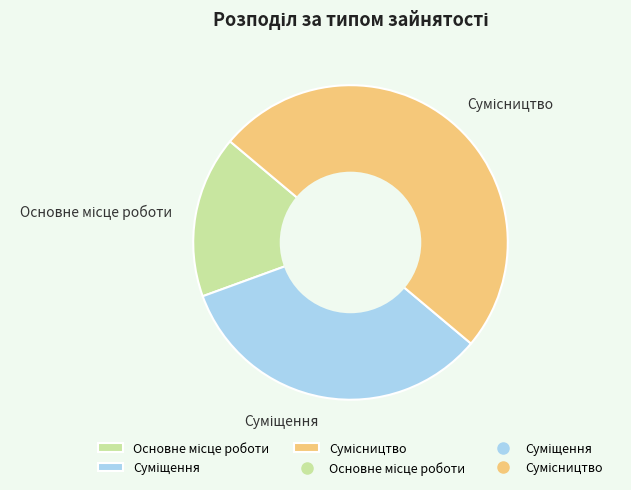

How many slices are in this pie chart?

3